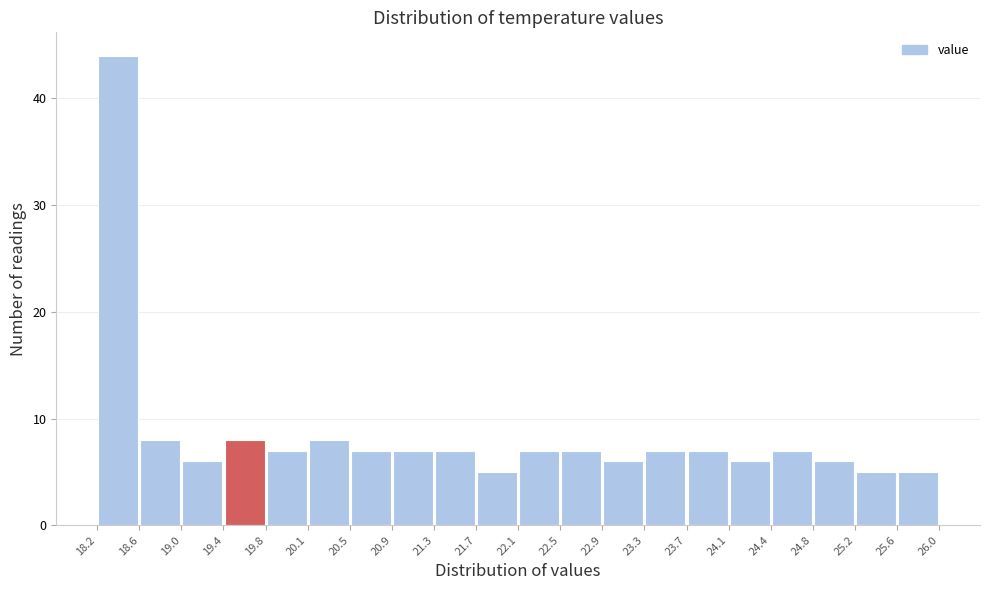

Over which range of the x-axis is the bar tallest?

18.2 to 18.6